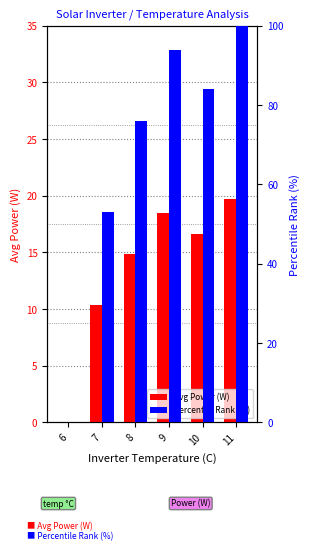

At which label is Percentile Rank (%) closest to 50?

7